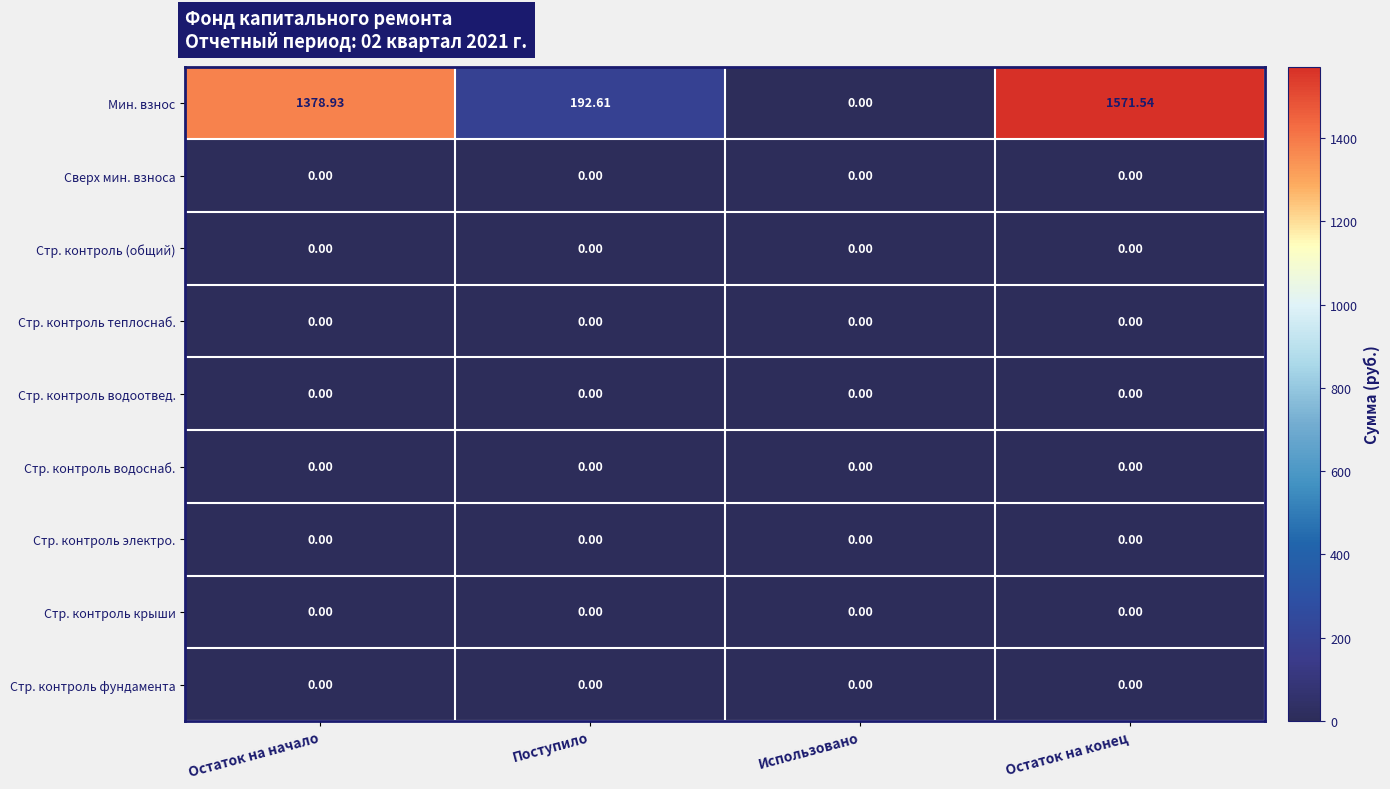

Which series has the widest spread of values?

Мин. взнос